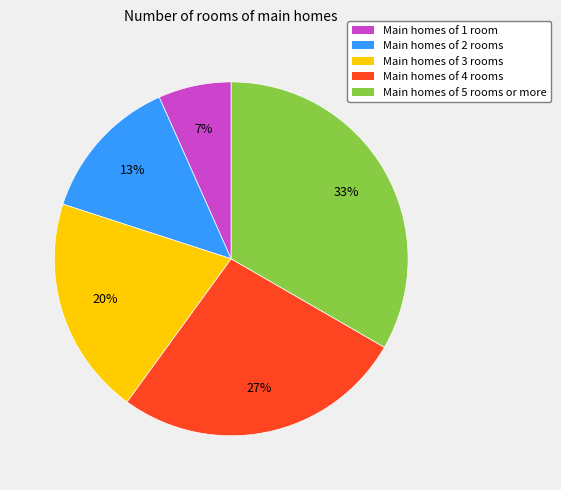

What percentage is the Main homes of 5 rooms or more slice, to the nearest percent?

33%